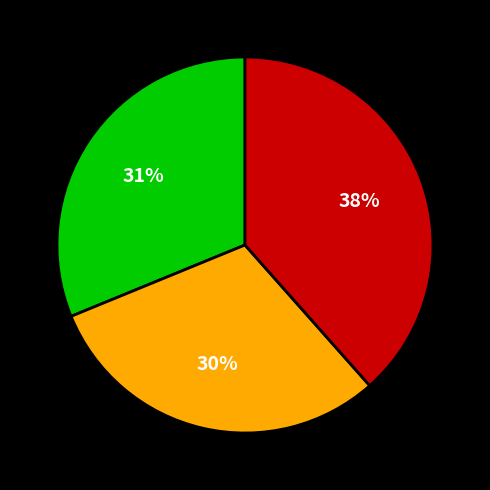

To the nearest percent, what is the difference between the largest and smallest slice percentages?

8%